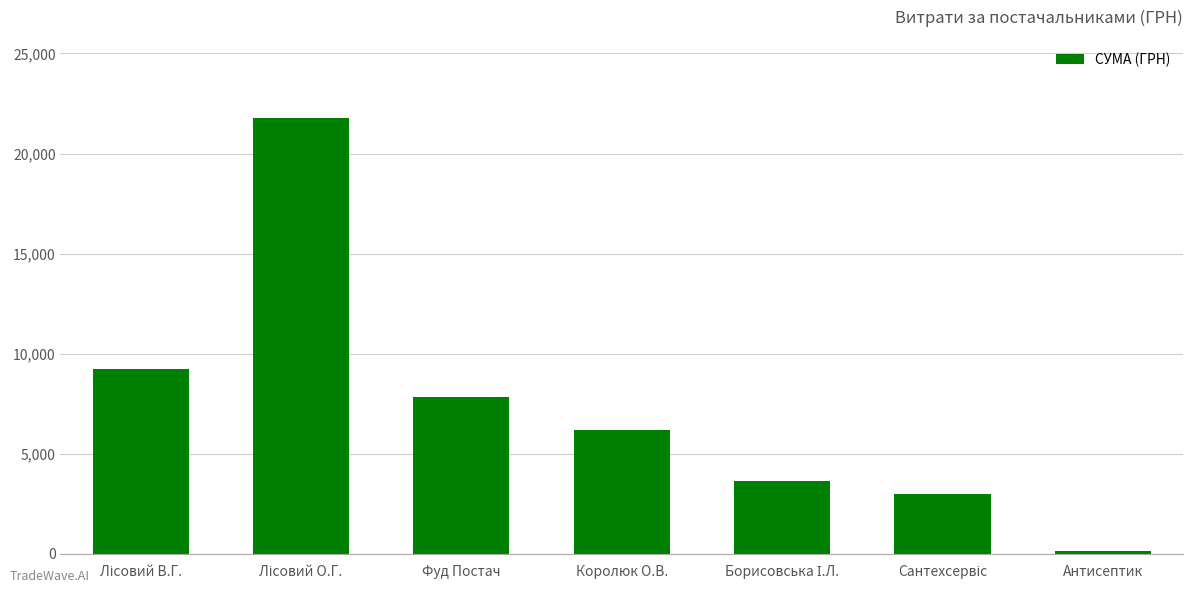

What is the greatest value displayed?

21760.7